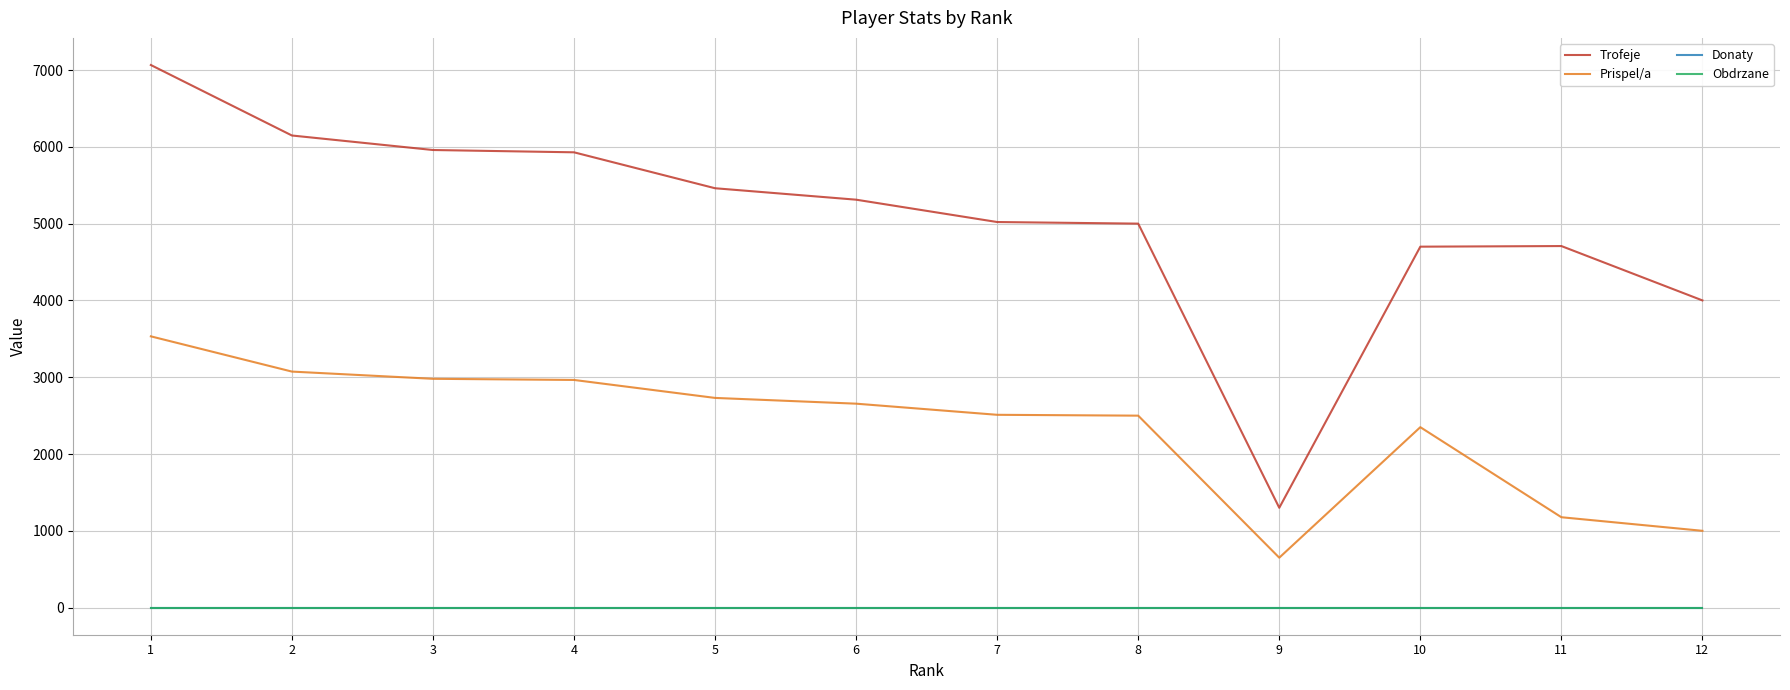

Is this an area chart (filled region under the line)?

No